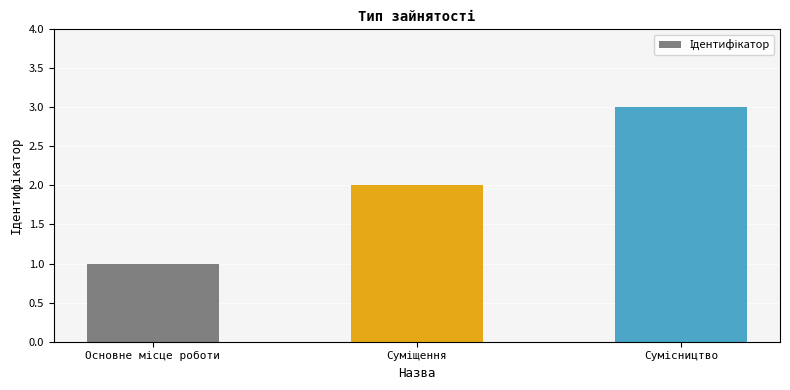

What is the average value?

2